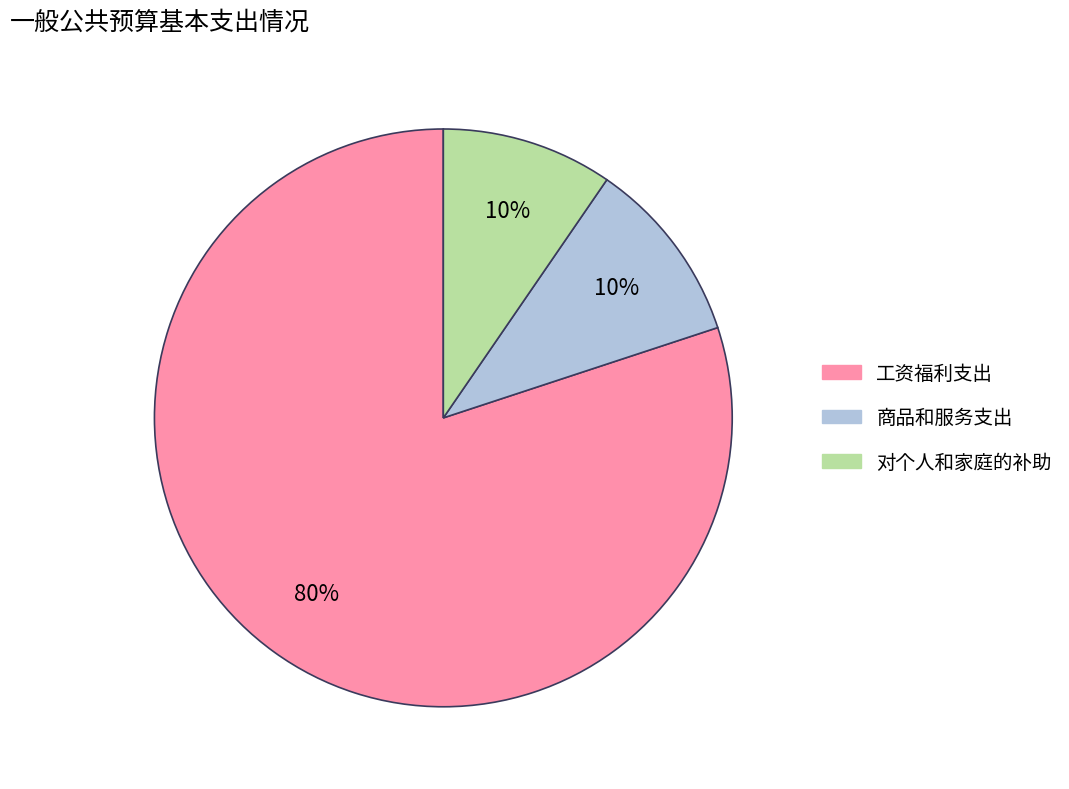

True or false: 商品和服务支出 accounts for 4% of the total.

False